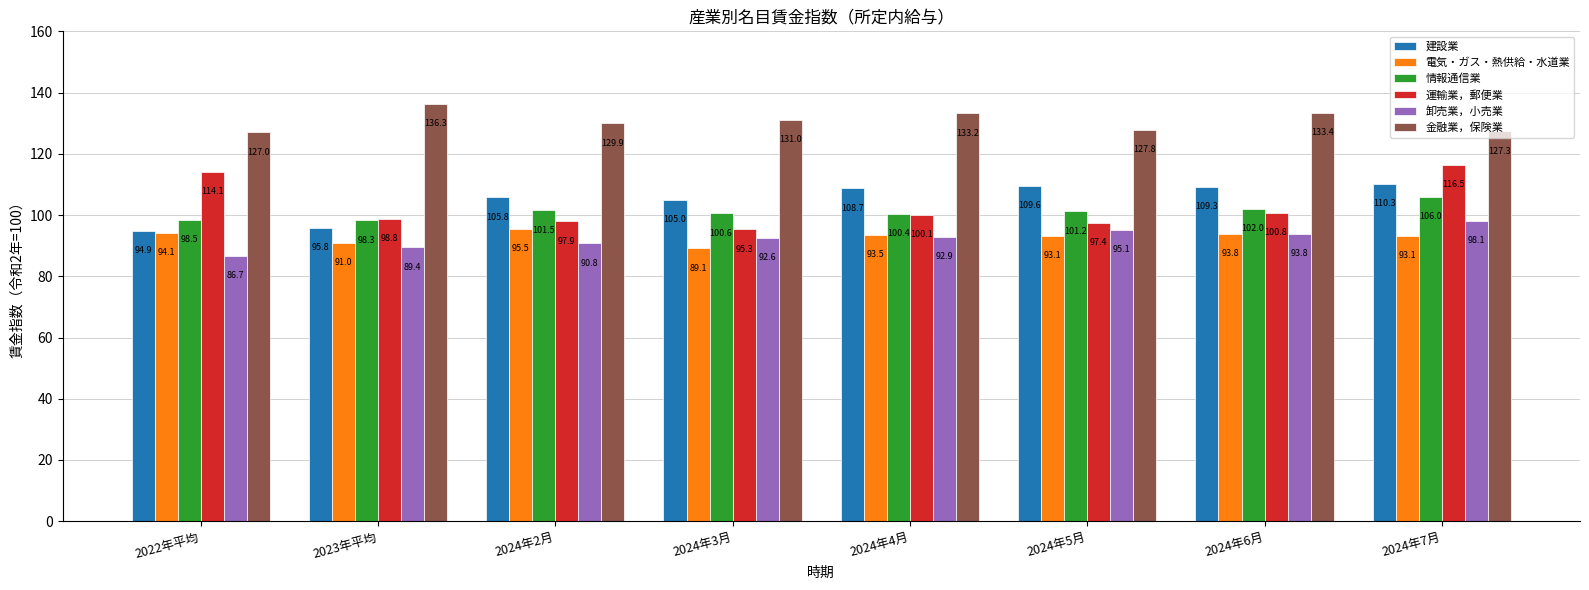

Which category has the lowest value in the 卸売業，小売業 series?

2022年平均